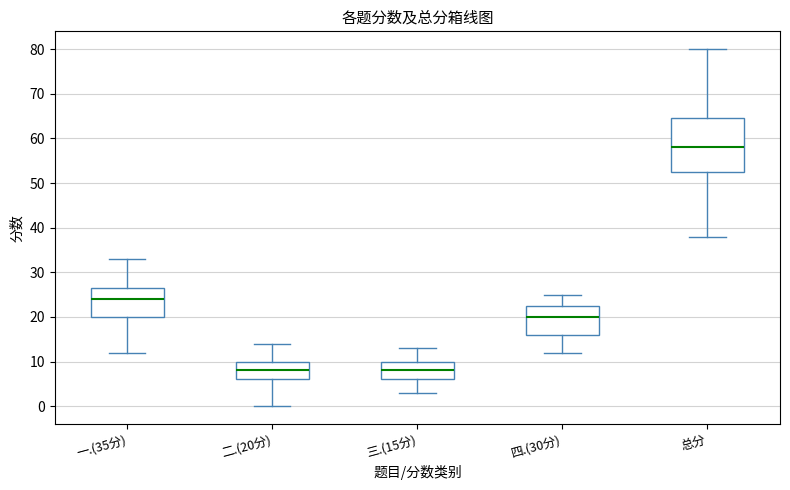

Reading left to right, read every box against the y-axis: the position of its median line, the range the box covers, and the ends of its whiskers. The values are not printed on the chart, so give them approximately, as read against the axis.

一.(35分): median 24, box 20 to 27, whiskers 12 to 33
二.(20分): median 8, box 6 to 10, whiskers 0 to 14
三.(15分): median 8, box 6 to 10, whiskers 3 to 13
四.(30分): median 20, box 16 to 23, whiskers 12 to 25
总分: median 58, box 53 to 65, whiskers 38 to 80